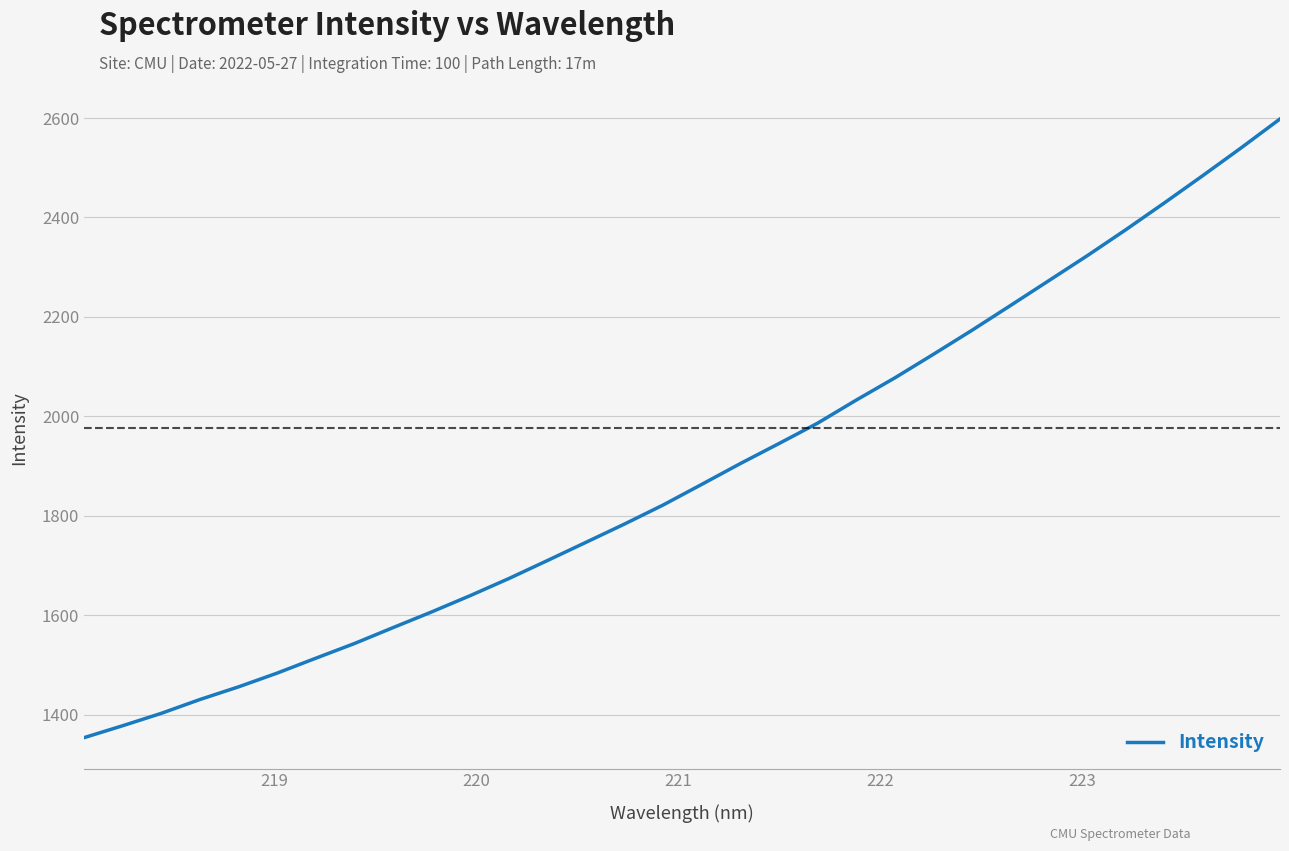

What is the difference between the maximum and minimum values?

1244.0